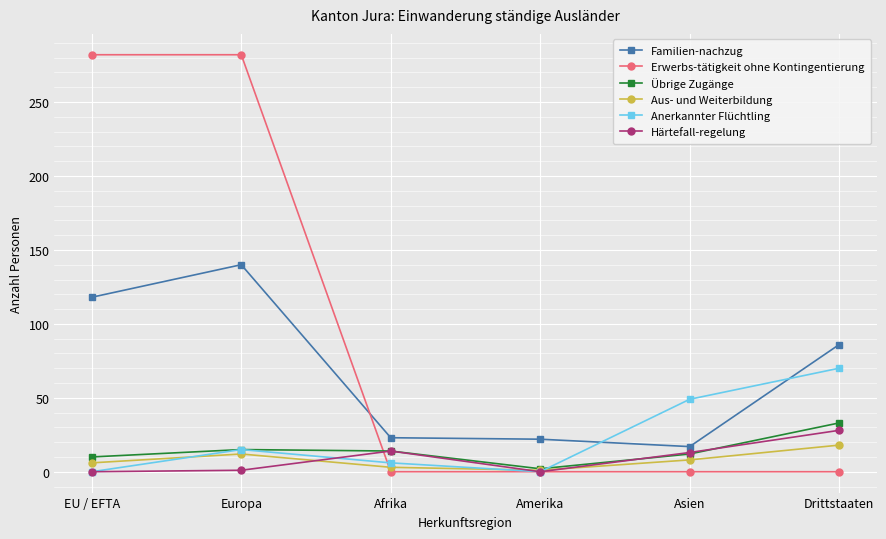

The Erwerbs-tätigkeit ohne Kontingentierung series shows -96 at Afrika. True or false?

False